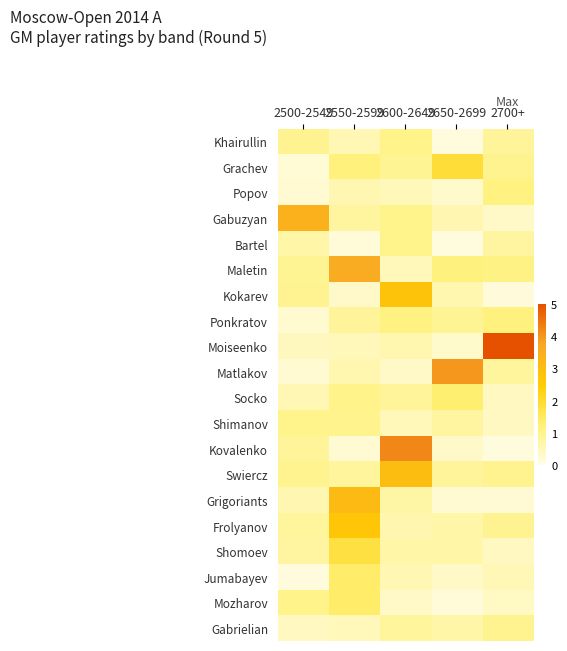

Rank the series by their maximum value, from lowest to highest.

Gabrielian, Bartel, Shimanov, Khairullin, Popov, Ponkratov, Socko, Jumabayev, Mozharov, Shomoev, Grachev, Frolyanov, Kokarev, Swiercz, Grigoriants, Gabuzyan, Maletin, Matlakov, Kovalenko, Moiseenko